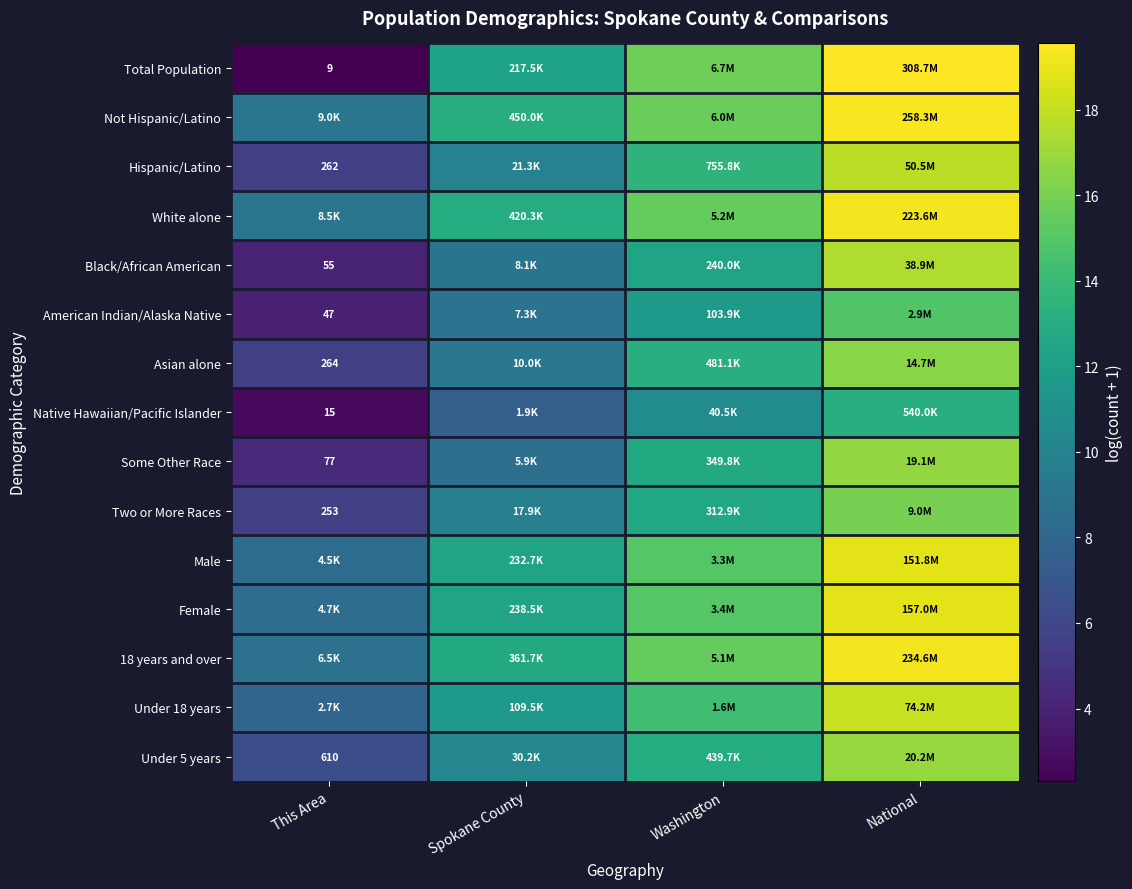

The value of Under 18 years at Washington is 9.6. True or false?

False